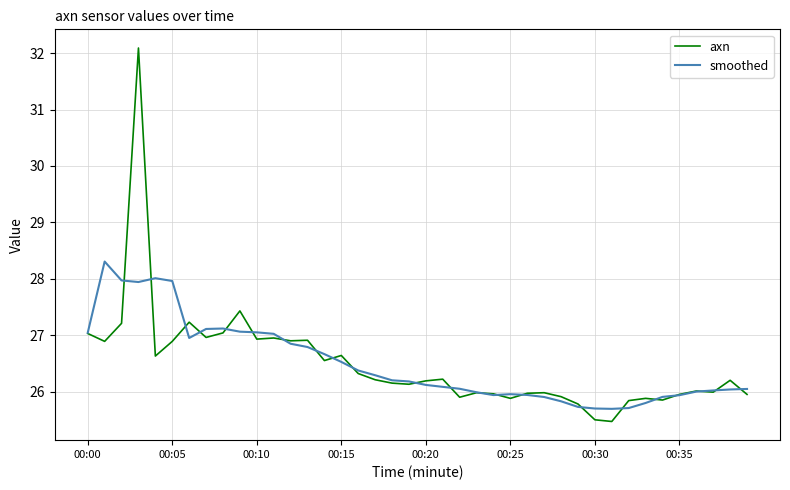

What is the minimum value shown in the chart?

25.5